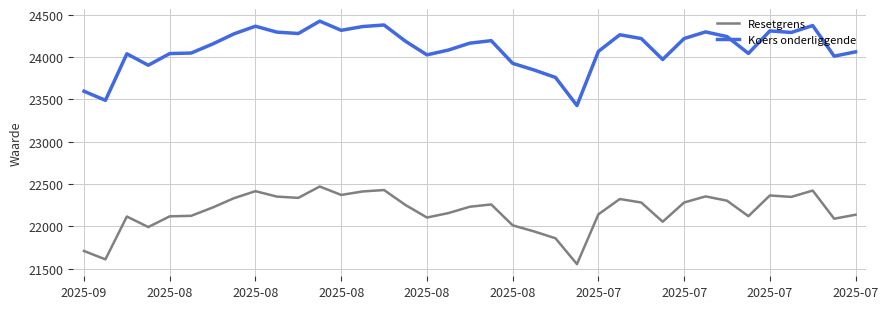

Which series has the largest total across all categories?

Koers onderliggende